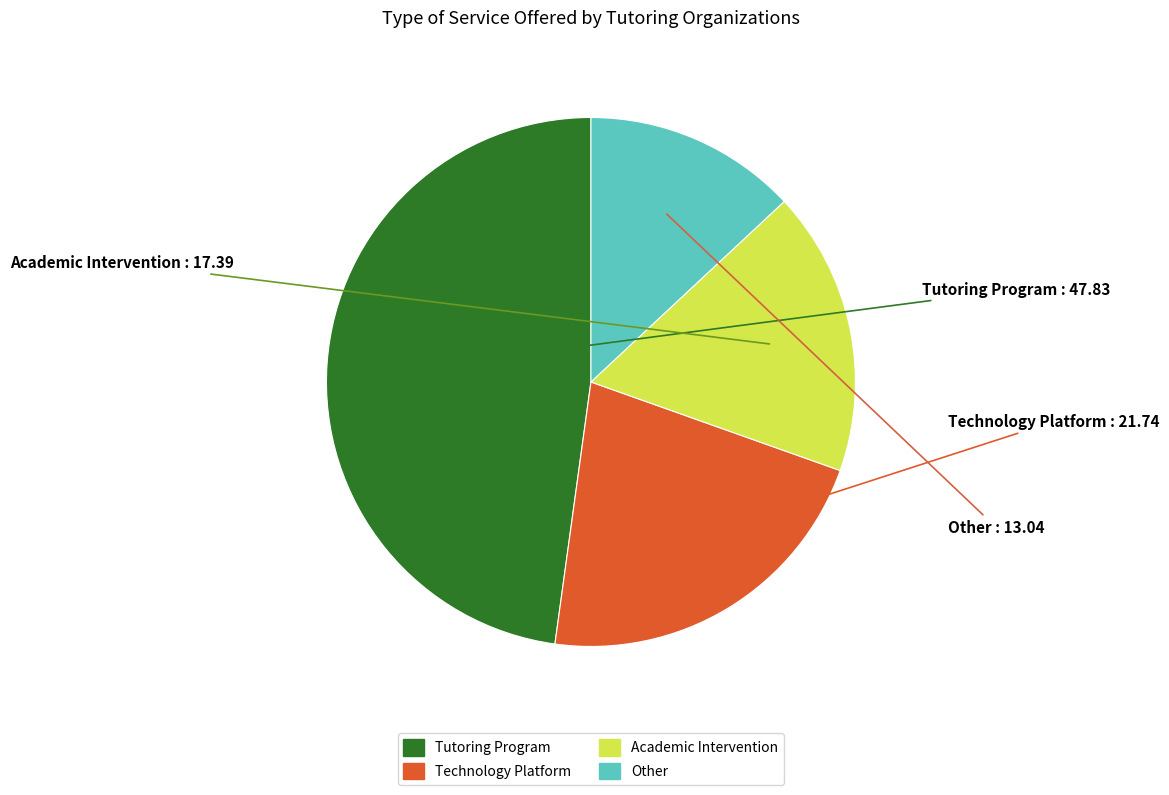

Is there a majority slice in this chart?

No